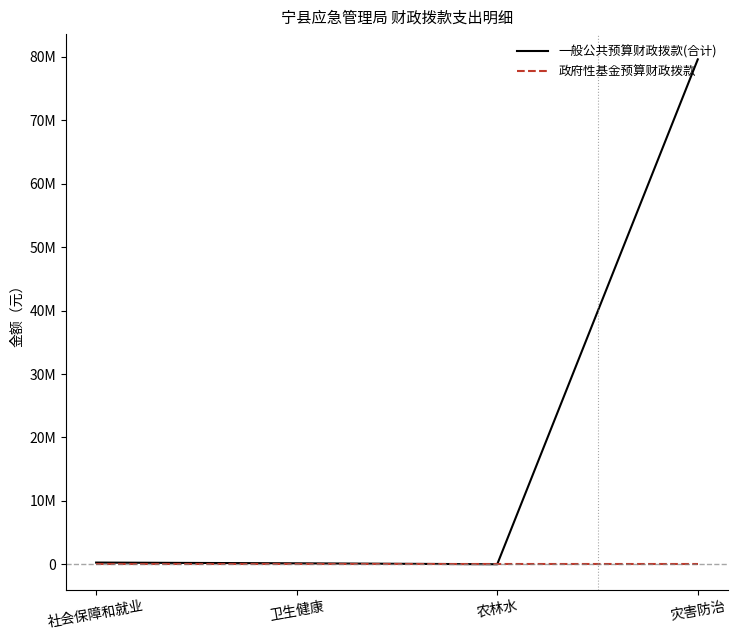

At which category is the sum across all series the highest?

灾害防治